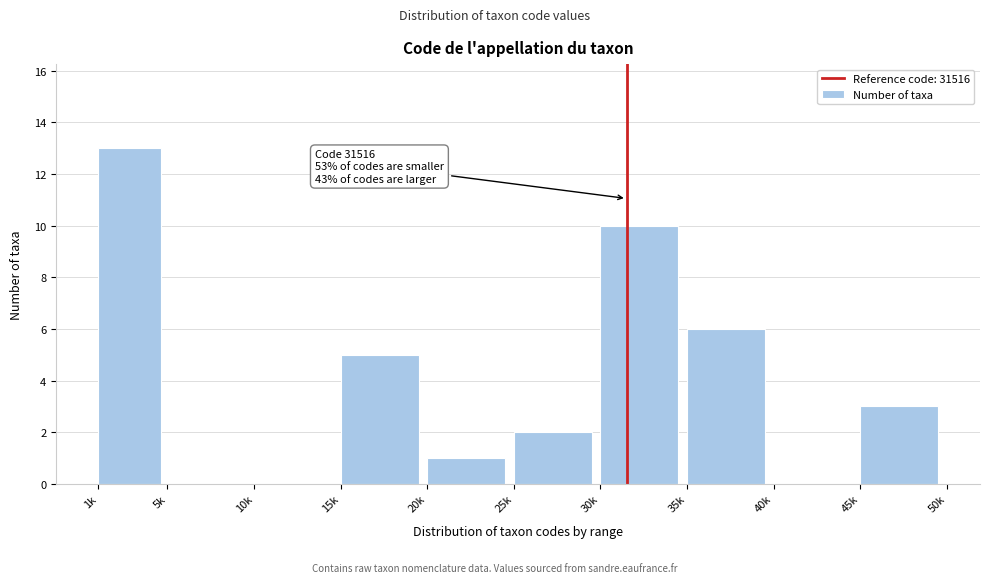

Reading left to right, list all the values displayed in this chart.

1k=13	5k=0	10k=0	15k=5	20k=1	25k=2	30k=10	35k=6	40k=0	45k=3